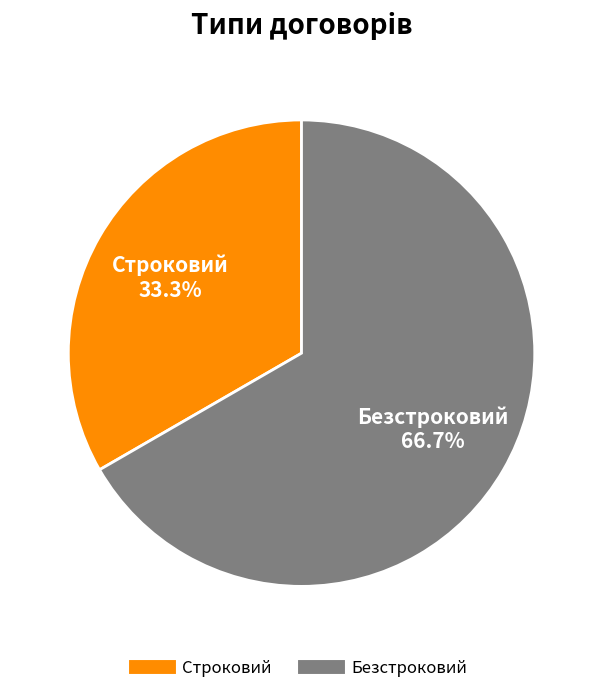

What percentage is NOT represented by Строковий?

66.7%